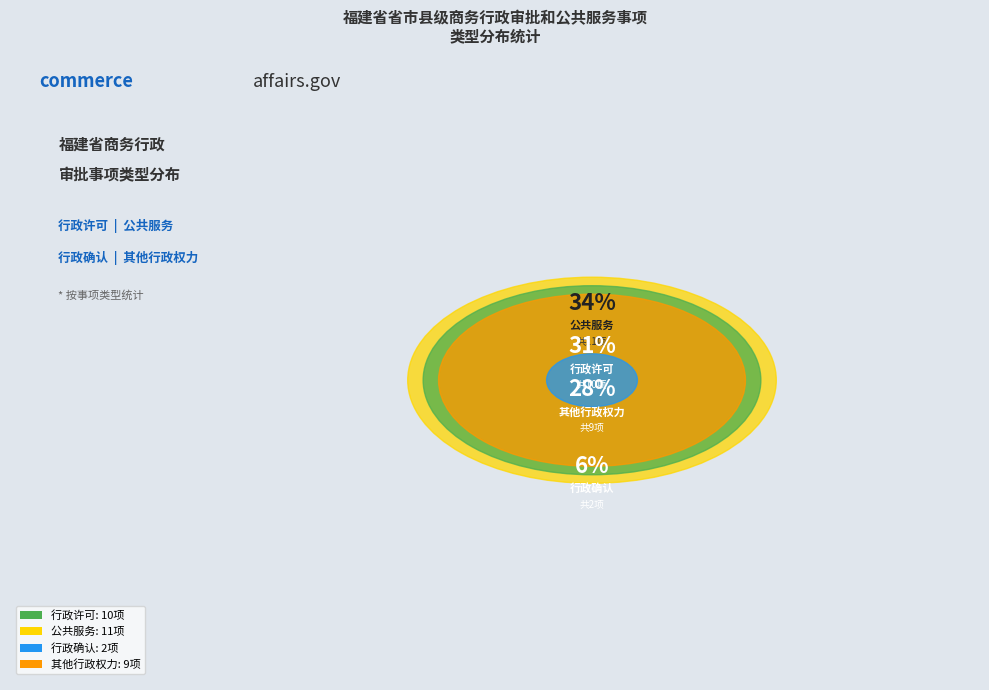

Rank the categories by value from lowest to highest.

行政确认, 其他行政权力, 行政许可, 公共服务